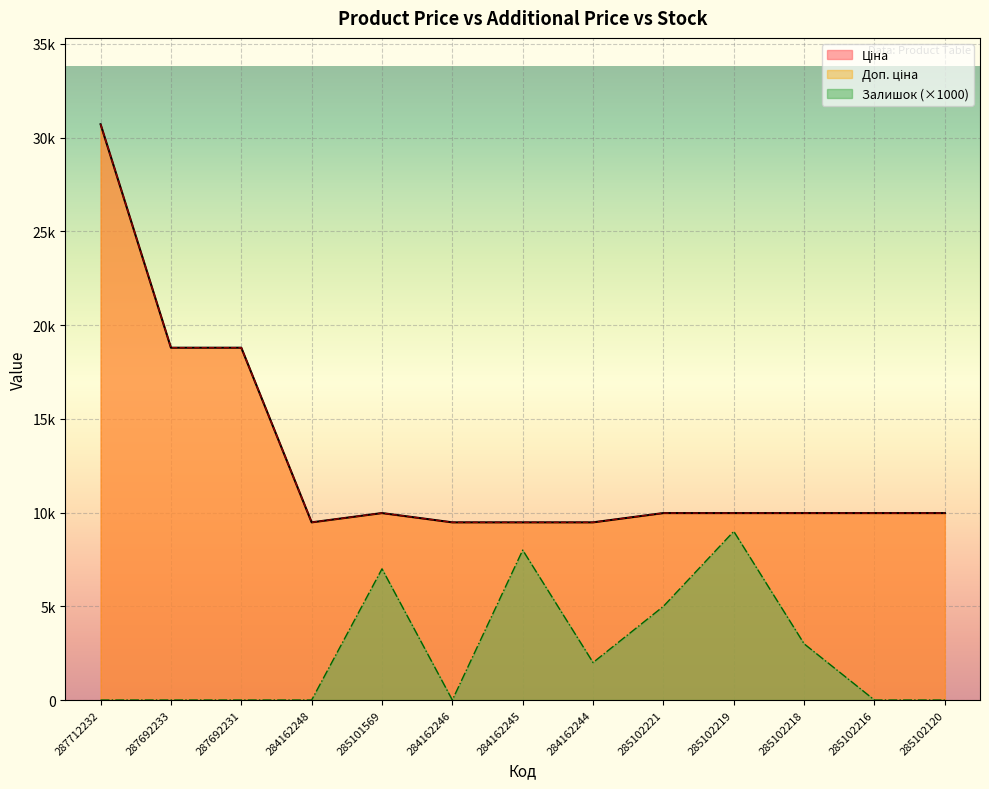

What is the label of the 10th point from the left?

285102219